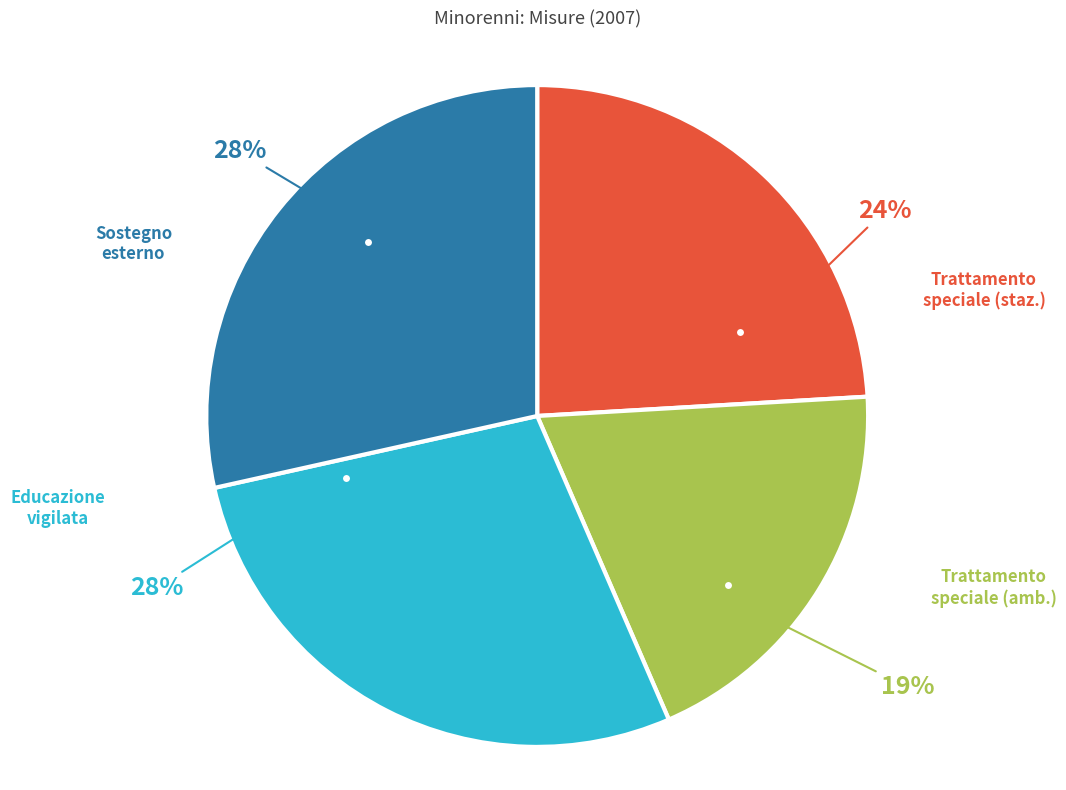

To the nearest percent, what is the difference between the largest and smallest slice percentages?

9%